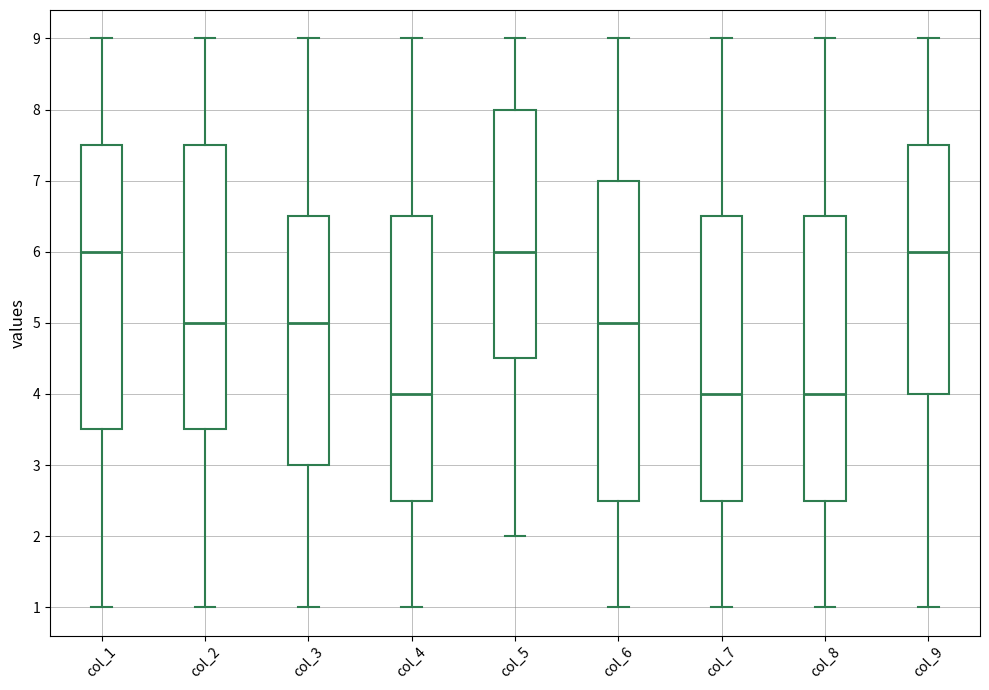

Reading left to right, read every box against the y-axis: the position of its median line, the range the box covers, and the ends of its whiskers. The values are not printed on the chart, so give them approximately, as read against the axis.

col_1: median 6.0, box 3.5 to 7.5, whiskers 1.0 to 9.0
col_2: median 5.0, box 3.5 to 7.5, whiskers 1.0 to 9.0
col_3: median 5.0, box 3.0 to 6.5, whiskers 1.0 to 9.0
col_4: median 4.0, box 2.5 to 6.5, whiskers 1.0 to 9.0
col_5: median 6.0, box 4.5 to 8.0, whiskers 2.0 to 9.0
col_6: median 5.0, box 2.5 to 7.0, whiskers 1.0 to 9.0
col_7: median 4.0, box 2.5 to 6.5, whiskers 1.0 to 9.0
col_8: median 4.0, box 2.5 to 6.5, whiskers 1.0 to 9.0
col_9: median 6.0, box 4.0 to 7.5, whiskers 1.0 to 9.0